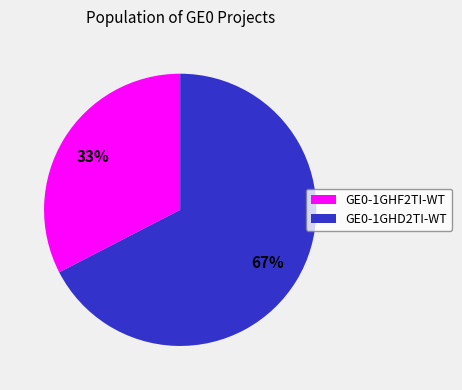

Which category has the biggest portion of the pie?

GE0-1GHD2TI-WT